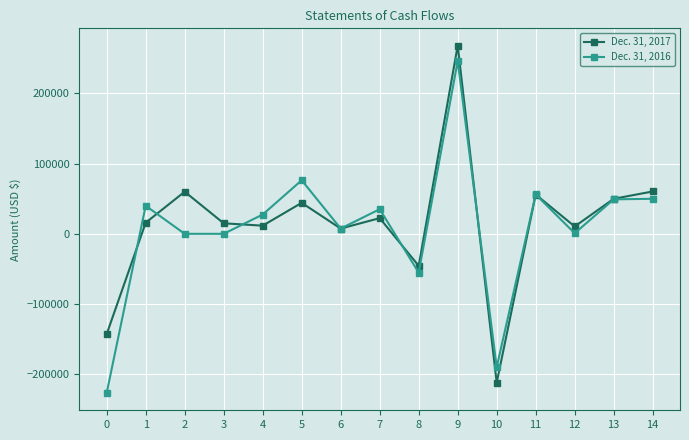

What is the maximum value shown in the chart?

268000